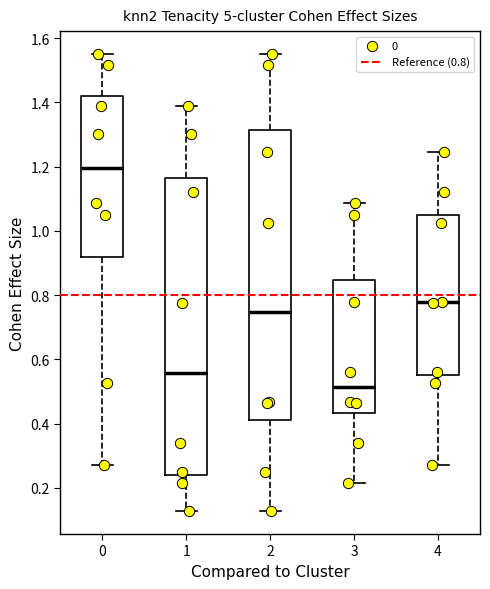

Comparing the boxes themselves (not the whiskers), which one is the tallest?

1